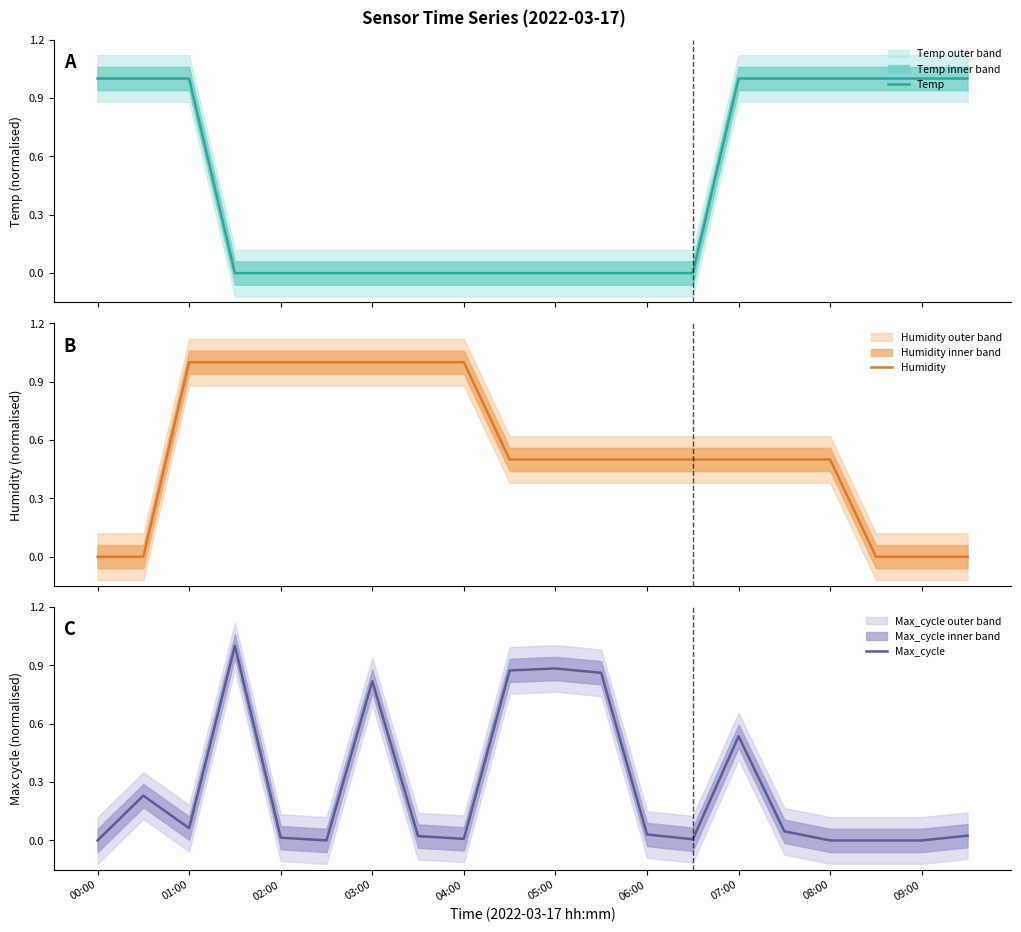

True or false: Max_cycle has a value of 0.2 at 05:00.

False